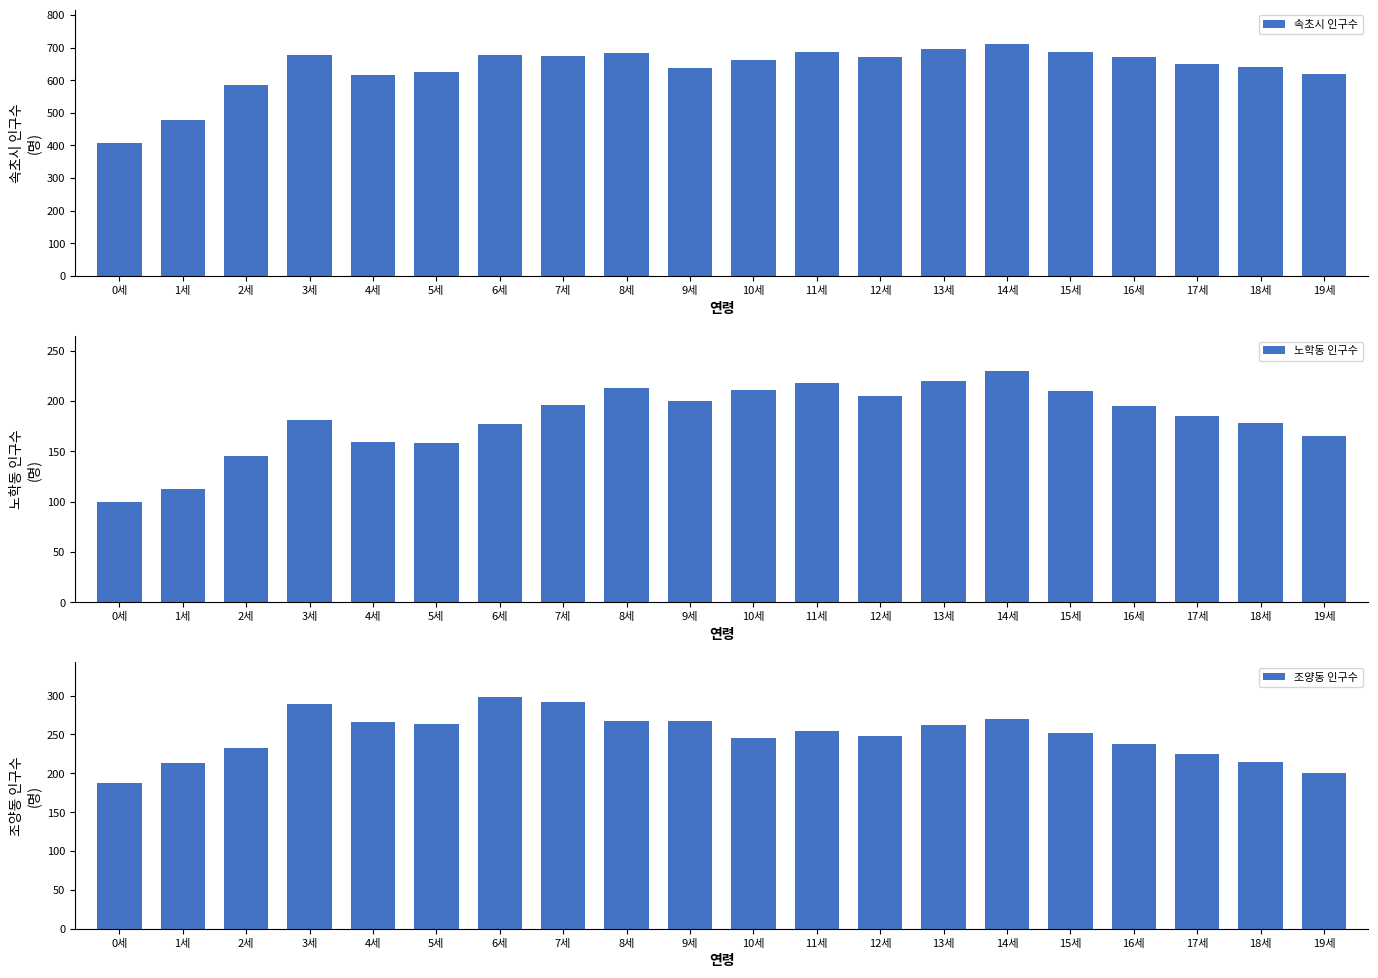

At which category does the chart reach its minimum across all series?

0세